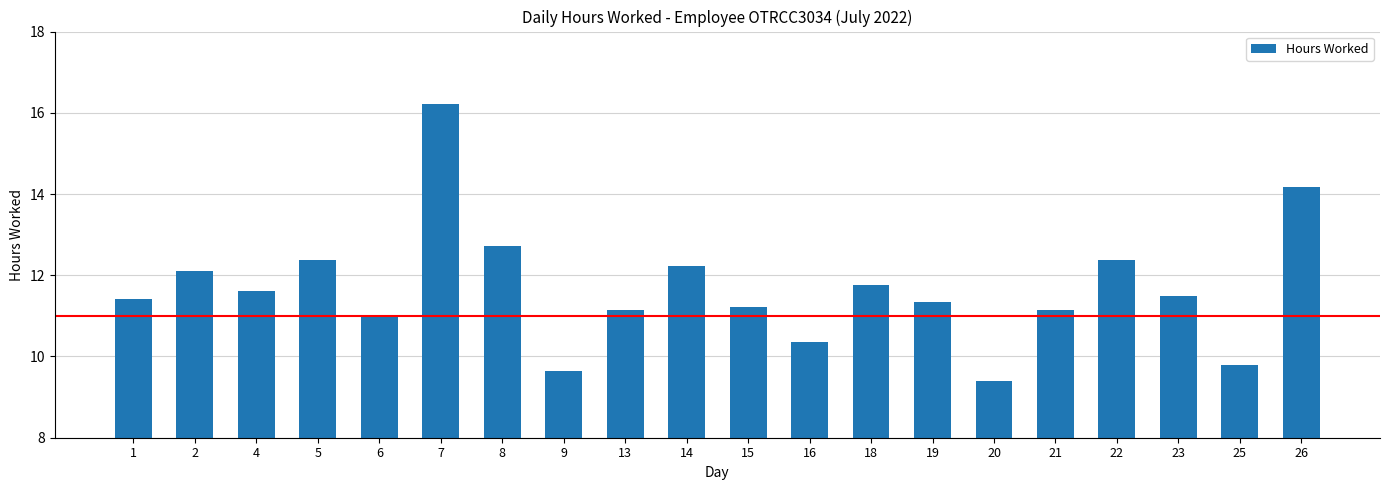

What is the greatest value displayed?

16.2